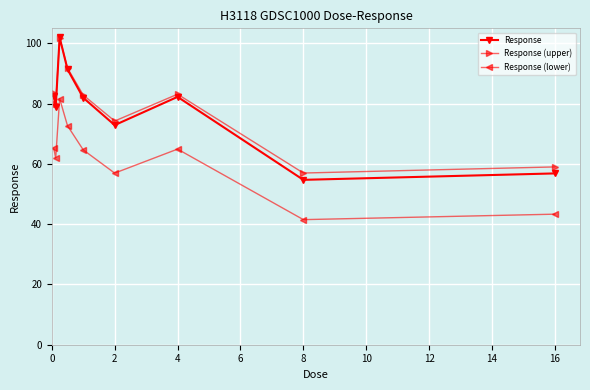

True or false: Response (upper) has more than 2 points higher than both neighbors.

False